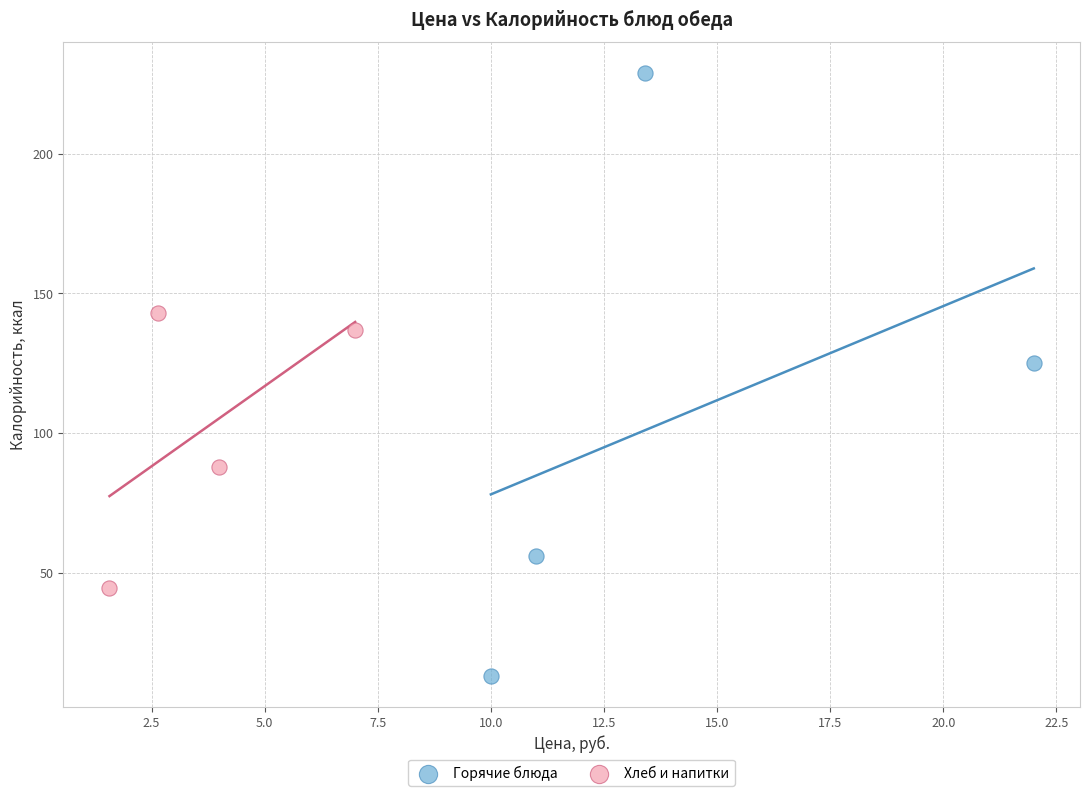

Which series has the widest spread of Y values?

Горячие блюда